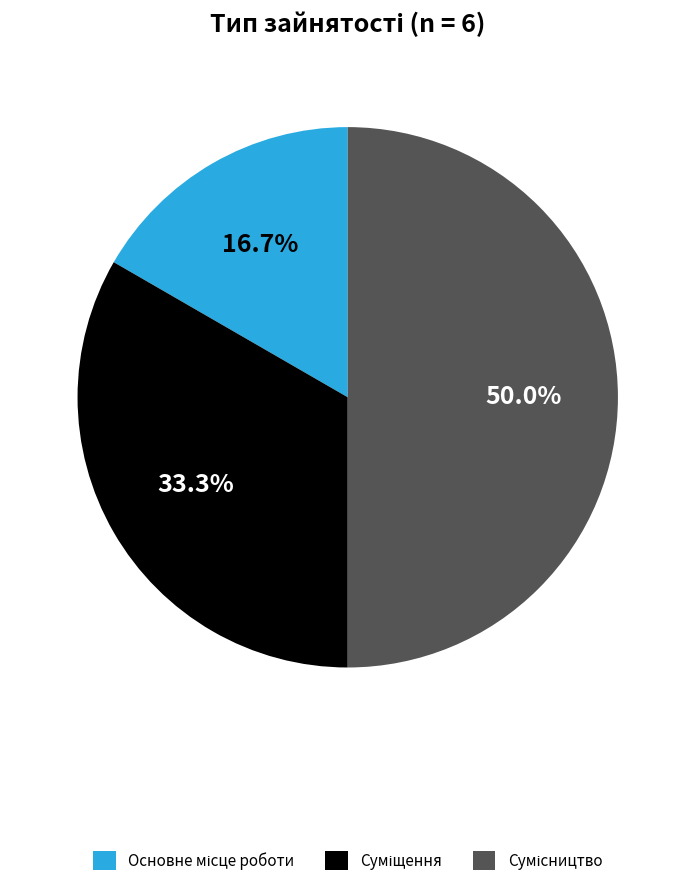

What percentage is NOT represented by Основне місце роботи?

83.3%